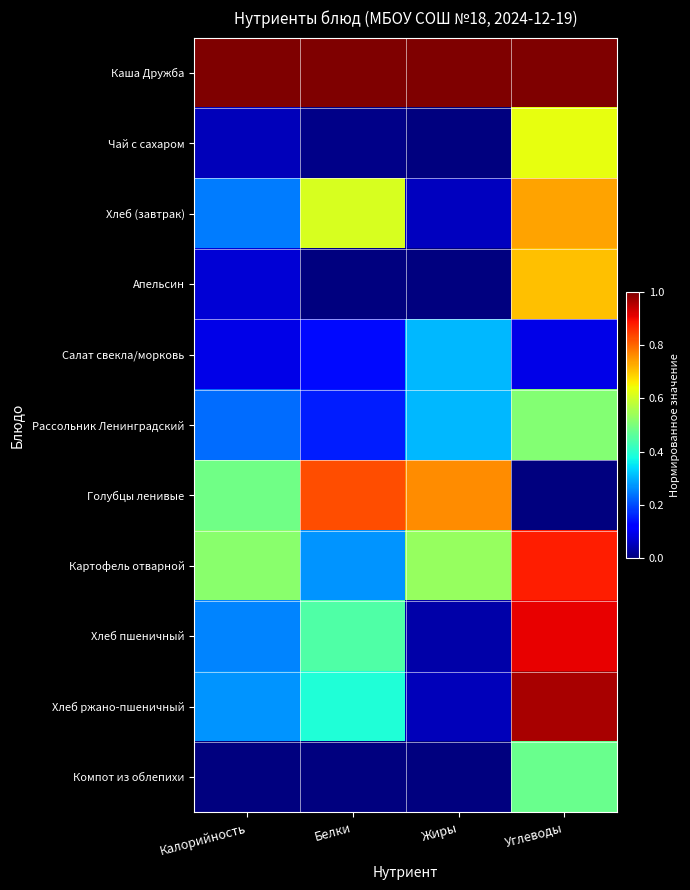

Reading right to left, extract all data points from this chart.

Каша Дружба: Углеводы=1.0	Жиры=1.0	Белки=1.0	Калорийность=1.0
Чай с сахаром: Углеводы=0.6	Жиры=0.0	Белки=0.0	Калорийность=0.1
Хлеб (завтрак): Углеводы=0.7	Жиры=0.1	Белки=0.6	Калорийность=0.2
Апельсин: Углеводы=0.7	Жиры=0.0	Белки=0.0	Калорийность=0.1
Салат свекла/морковь: Углеводы=0.1	Жиры=0.3	Белки=0.1	Калорийность=0.1
Рассольник Ленинградский: Углеводы=0.5	Жиры=0.3	Белки=0.2	Калорийность=0.2
Голубцы ленивые: Углеводы=0.0	Жиры=0.8	Белки=0.8	Калорийность=0.5
Картофель отварной: Углеводы=0.9	Жиры=0.5	Белки=0.3	Калорийность=0.5
Хлеб пшеничный: Углеводы=0.9	Жиры=0.0	Белки=0.4	Калорийность=0.3
Хлеб ржано-пшеничный: Углеводы=1.0	Жиры=0.1	Белки=0.4	Калорийность=0.3
Компот из облепихи: Углеводы=0.5	Жиры=0.0	Белки=0.0	Калорийность=0.0